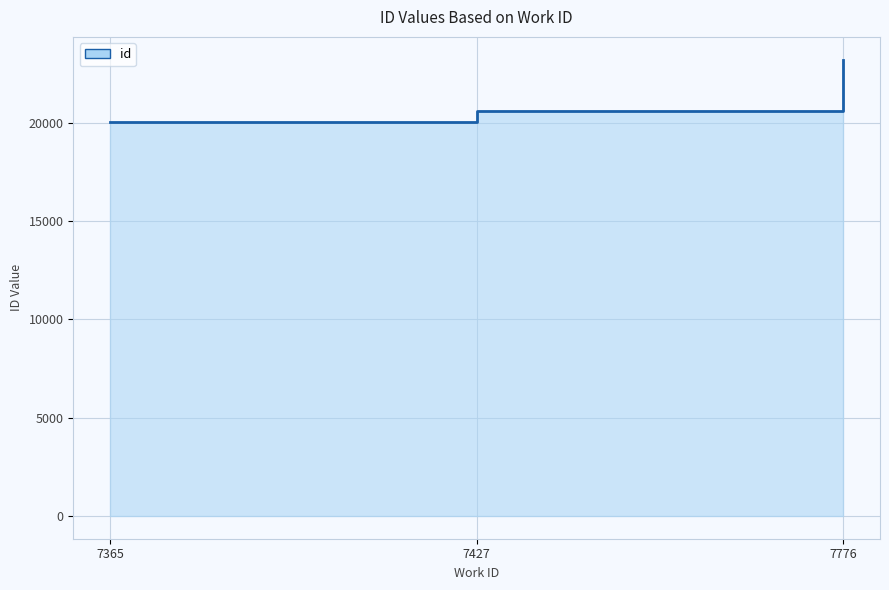

What is the smallest value displayed?

20054